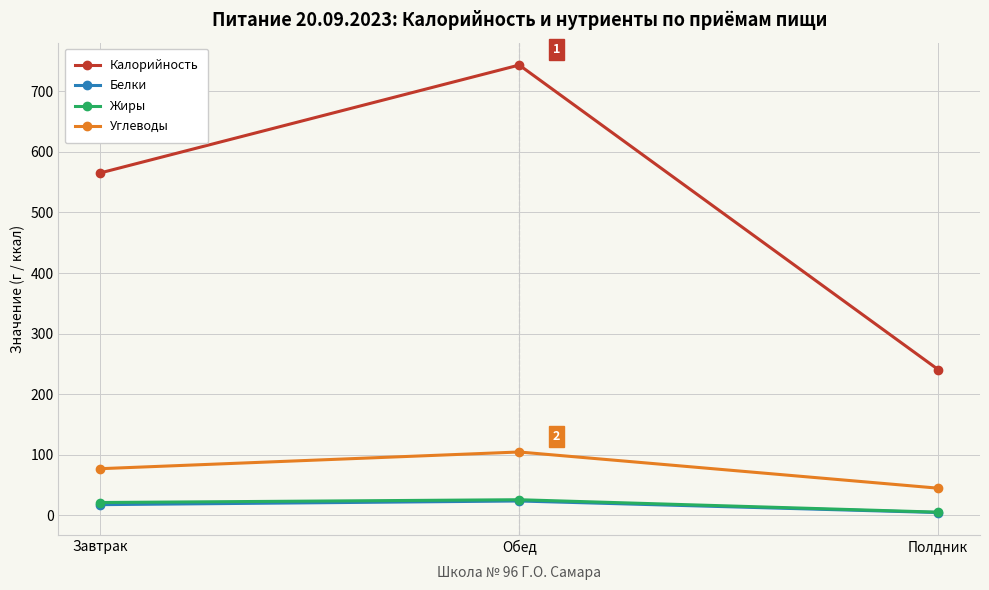

Between Завтрак and Полдник, which series saw the biggest shift?

Калорийность